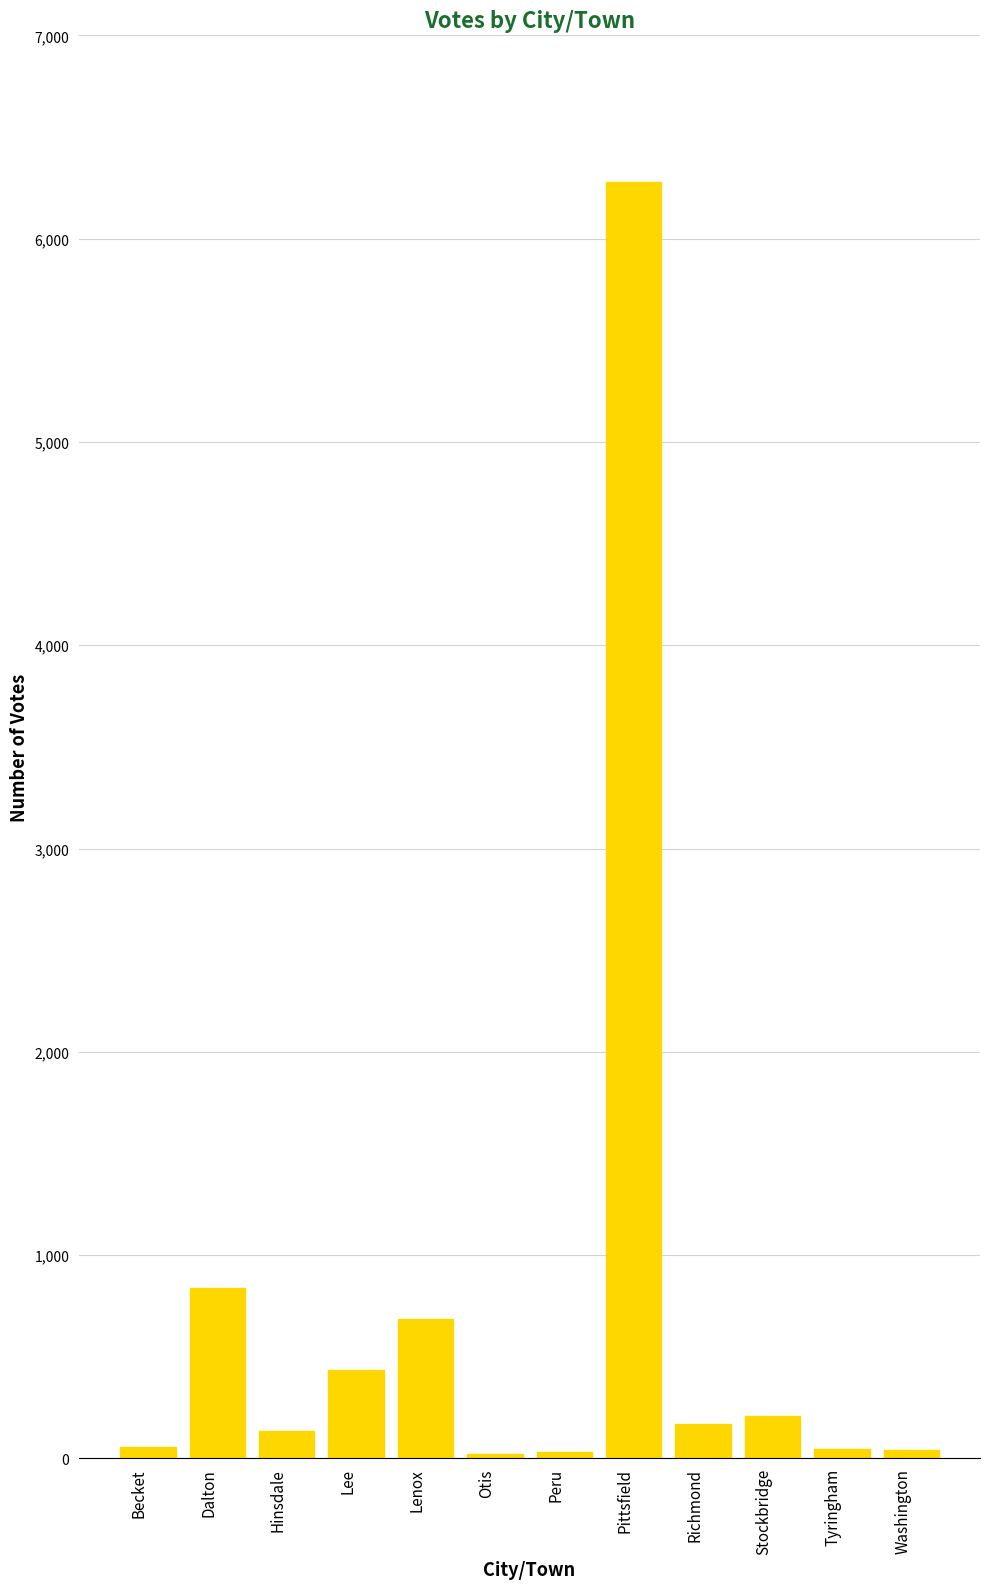

At which label does the data first exceed 170?

Dalton